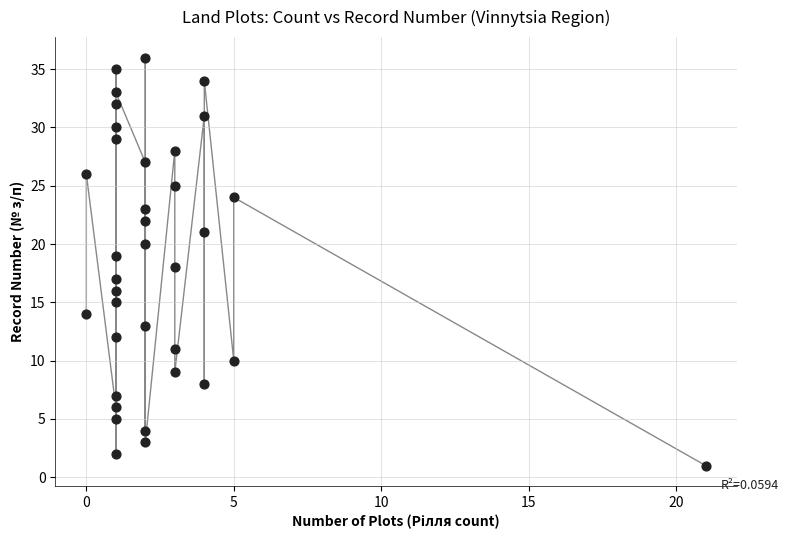

What is the range of Y values (max minus min)?

35